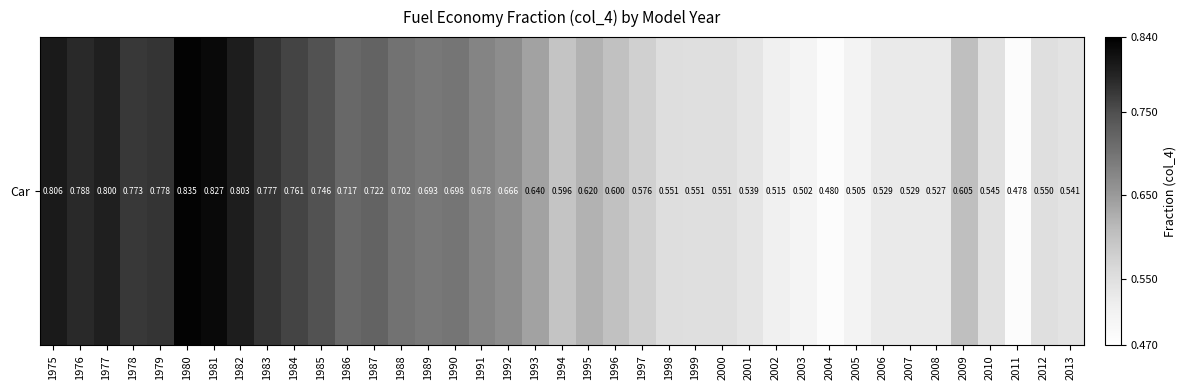

Which category has the lowest value across all series?

2011